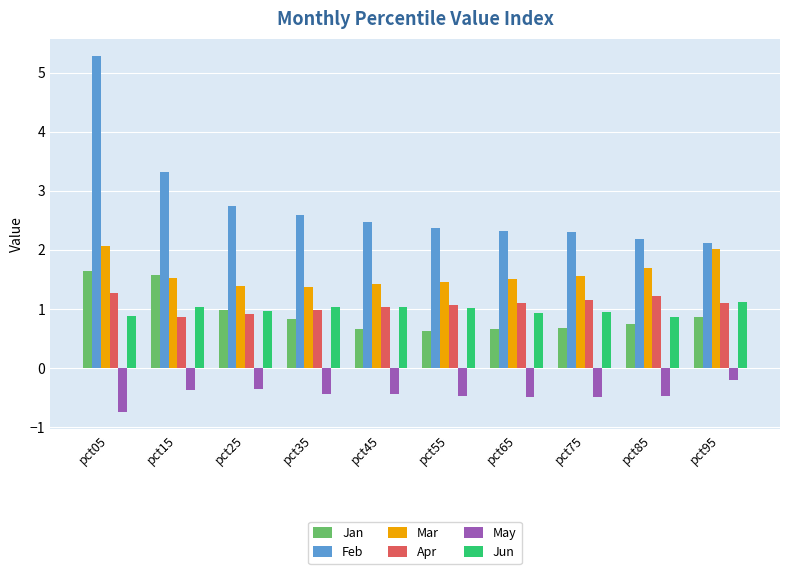

What is the maximum value shown in the chart?

5.3